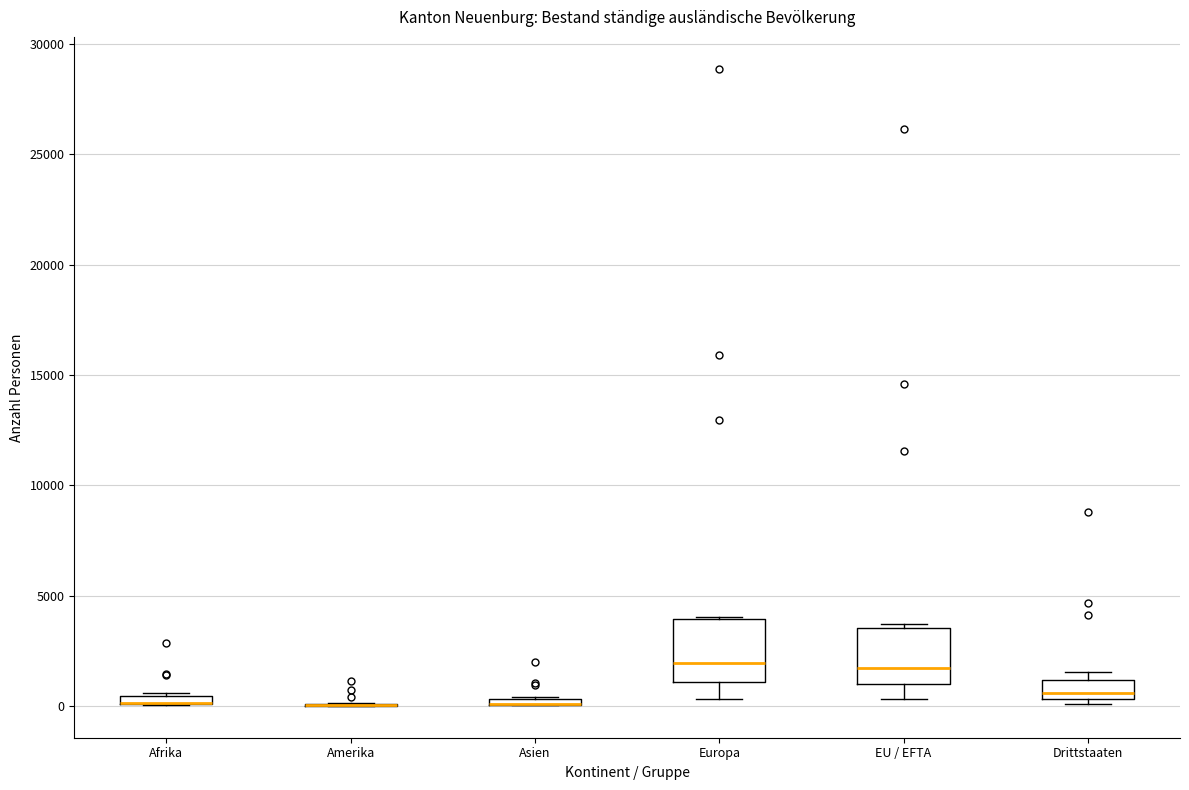

Where is the upper edge of the box for Asien on the y-axis? The values are not printed on the chart, so give them approximately, as read against the axis.

500